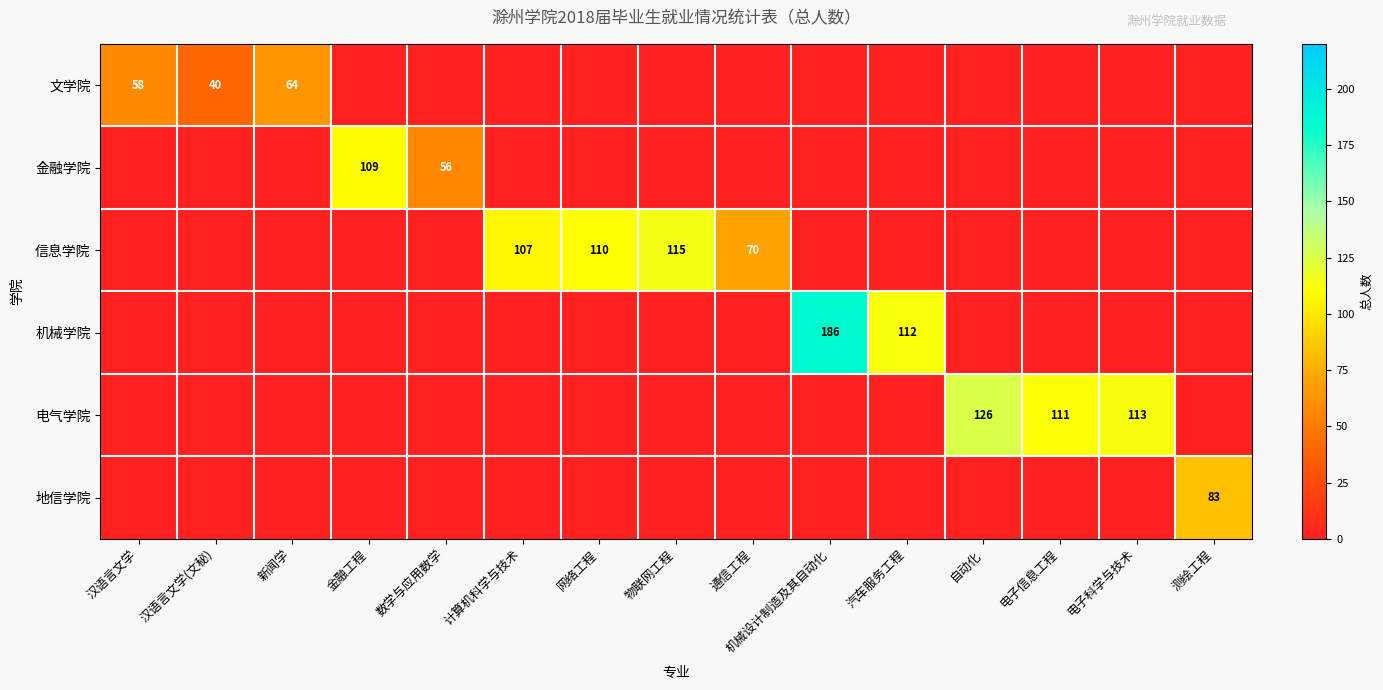

At which category is the sum across all series the highest?

机械设计制造及其自动化